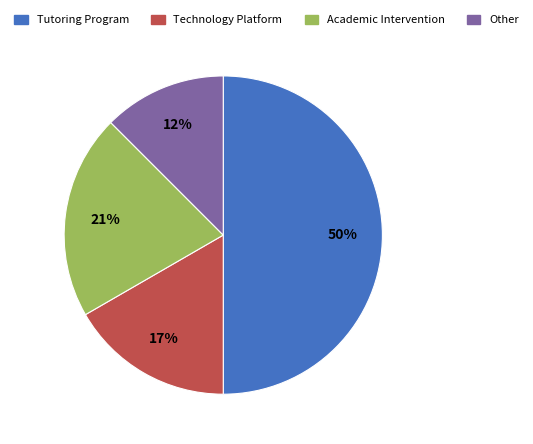

How many slices are in this pie chart?

4